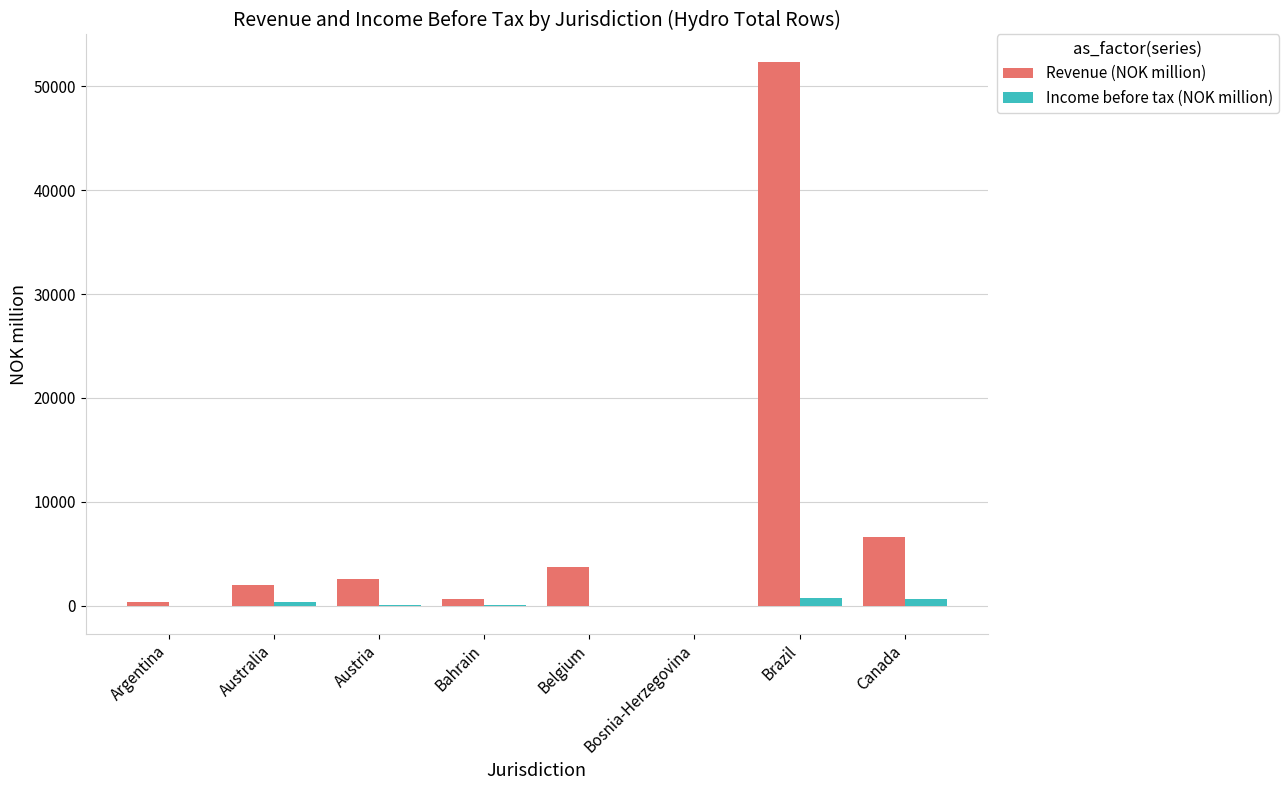

Where does the Revenue (NOK million) series first go above 2549?

Austria